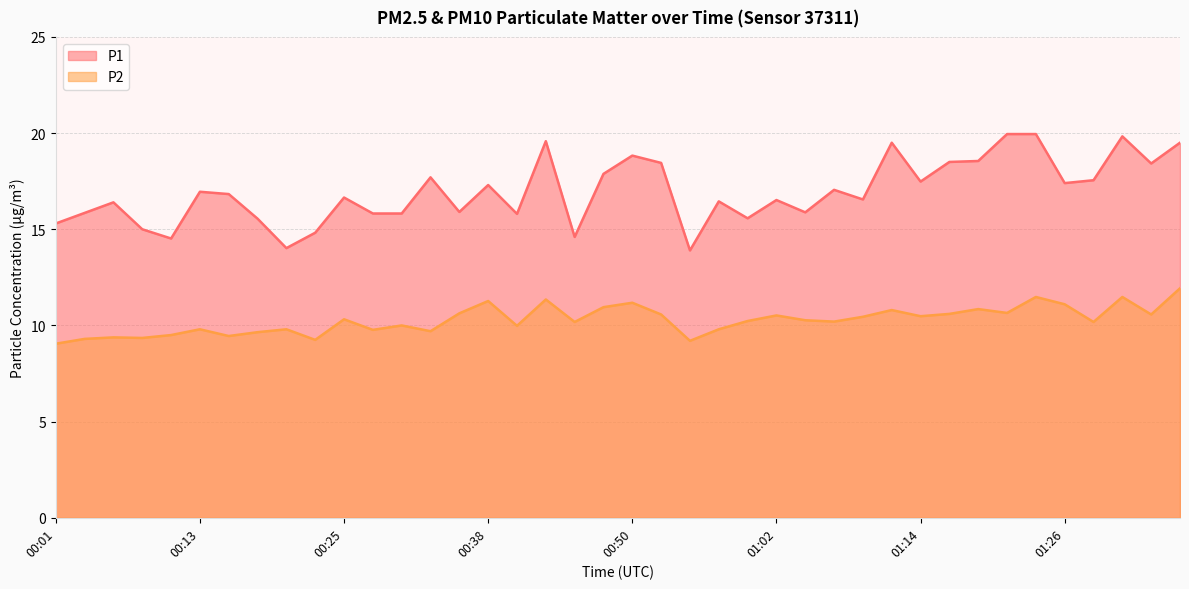

At how many categories does at least one series exceed 16?

25